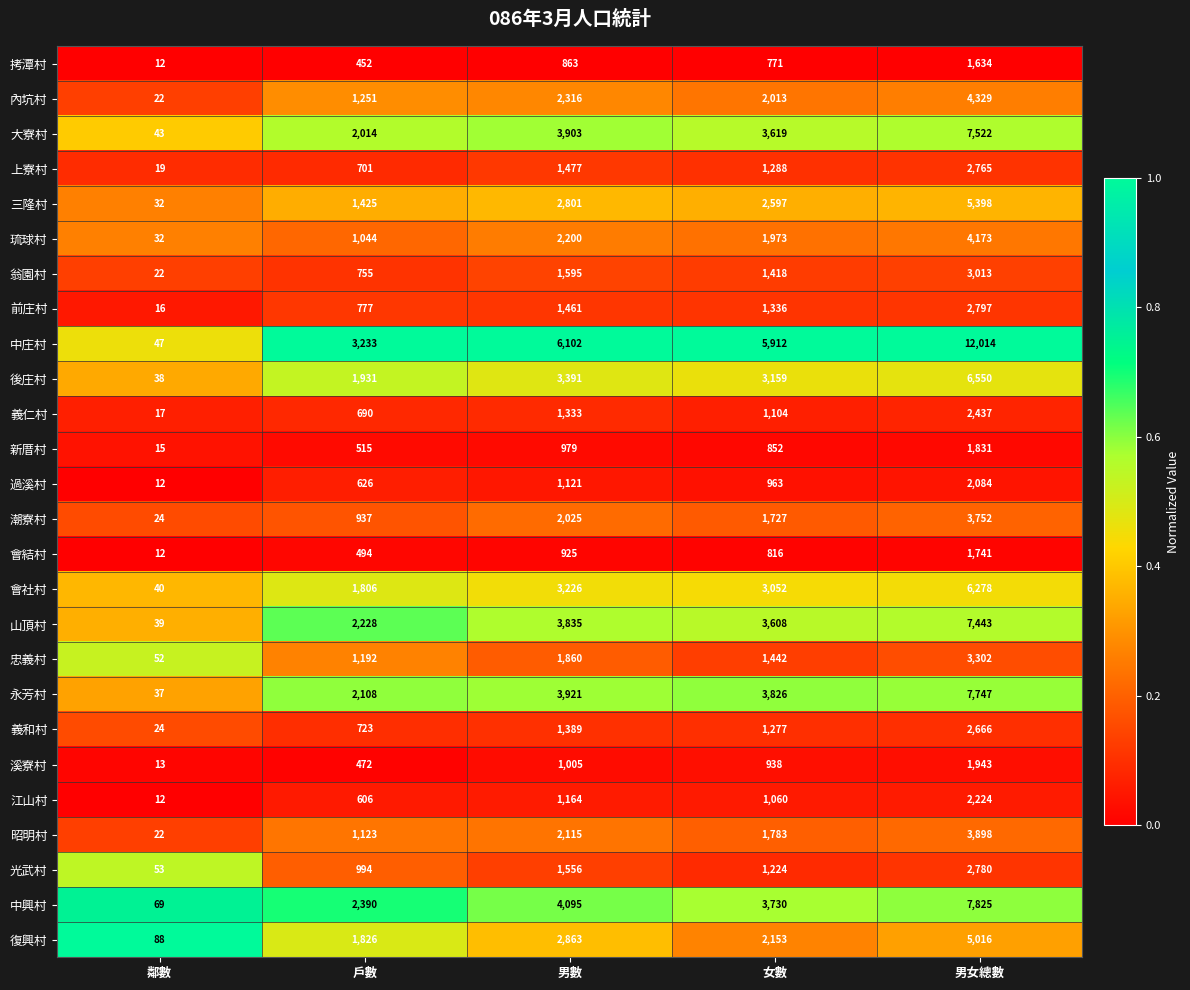

Is the value of 中庄村 at 鄰數 greater than the value of 昭明村 at 戶數?

No